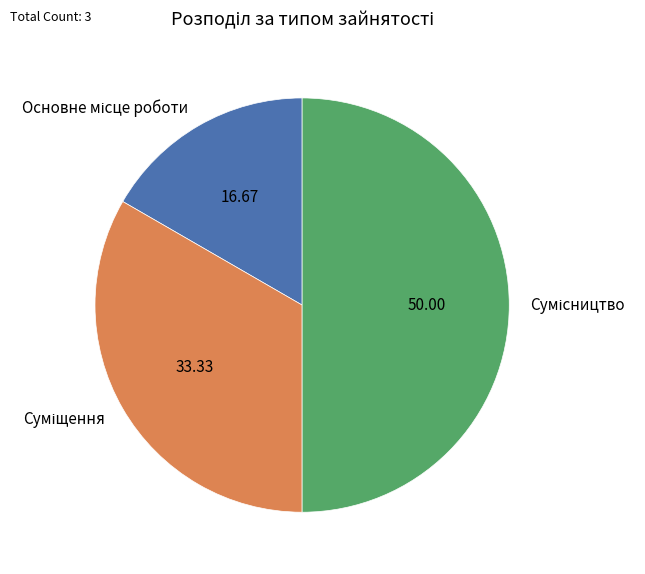

Count the number of slices in the pie.

3